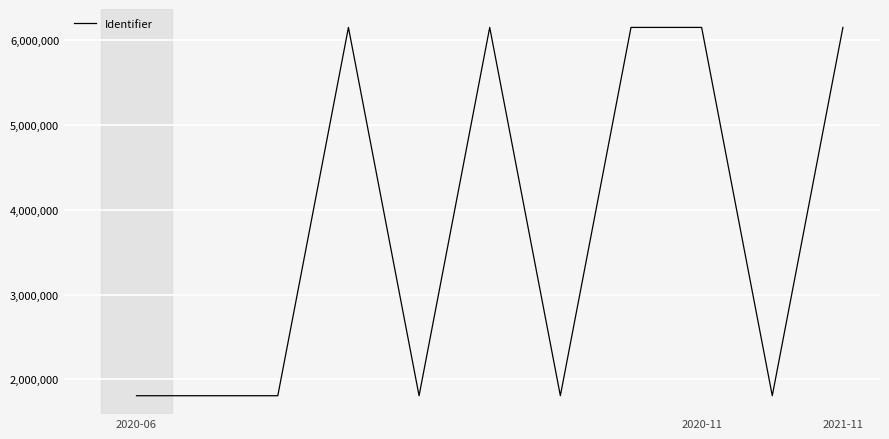

What is the difference between the maximum and minimum values?

4342290